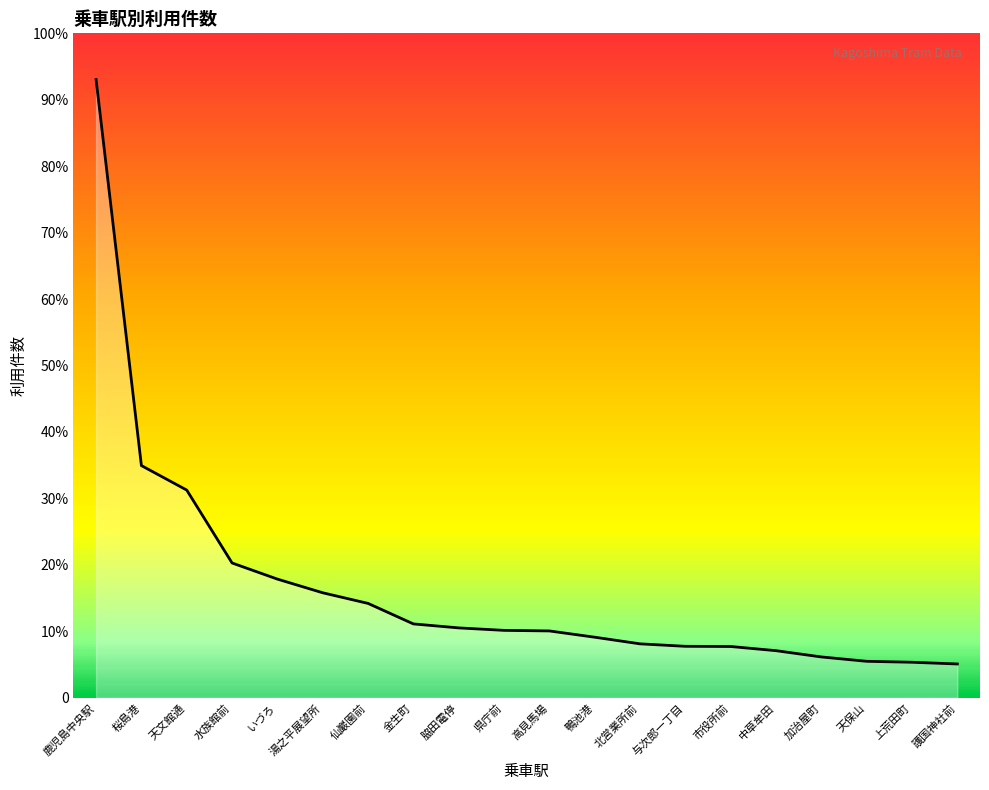

True or false: there are more than 1 points higher than both neighbors.

False